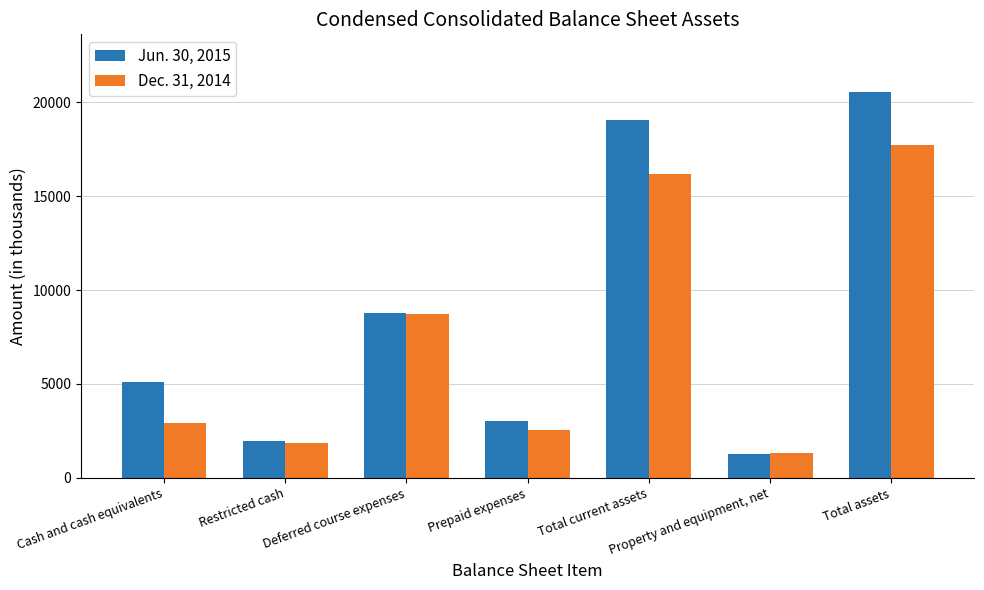

List the series in order of their overall mean, highest first.

Jun. 30, 2015, Dec. 31, 2014